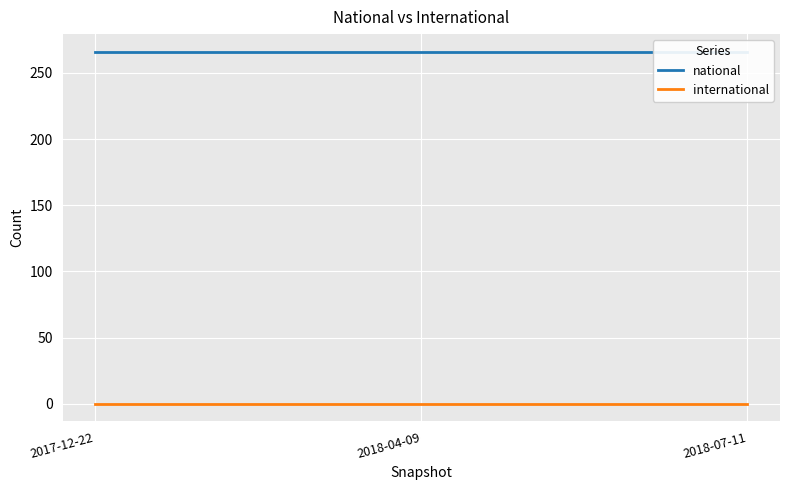

The value of national at 2018-04-09 is 266. True or false?

True